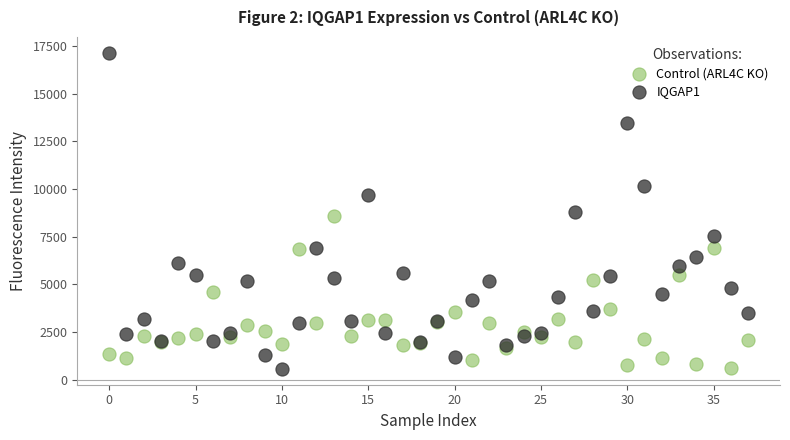

Which series contains the highest Y value?

IQGAP1